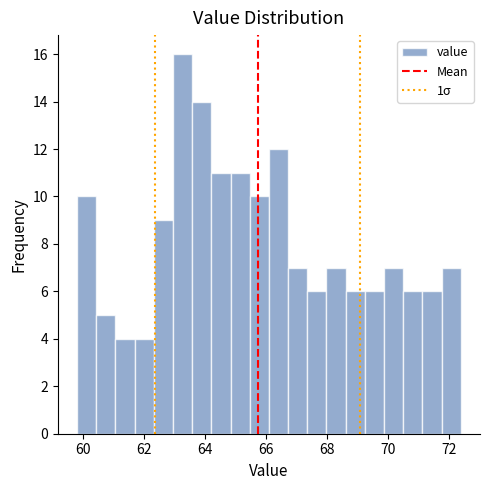

Read against the x-axis, roughly where is the centre of the tallest bar?

63.2